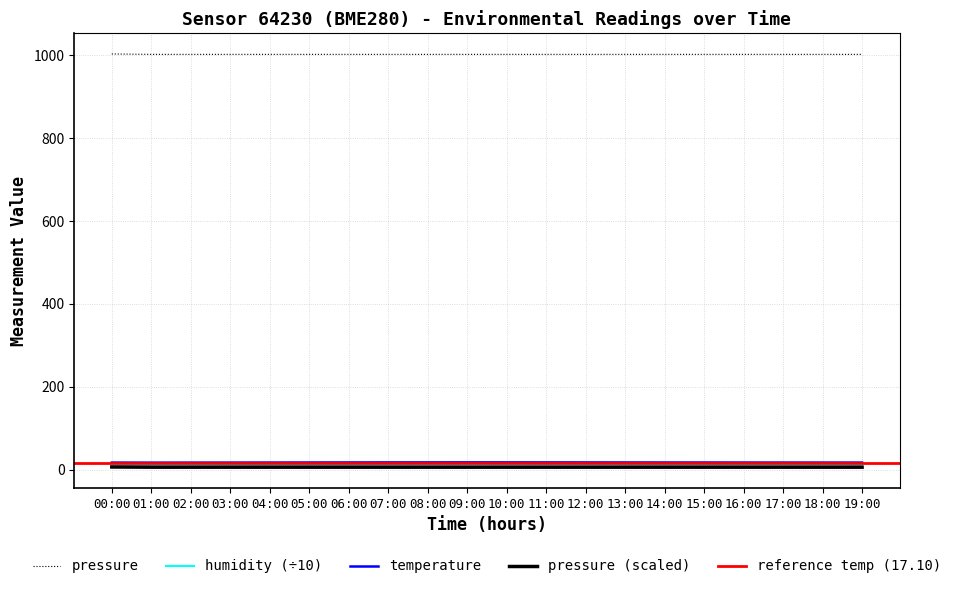

True or false: humidity and temperature cross at least once.

False